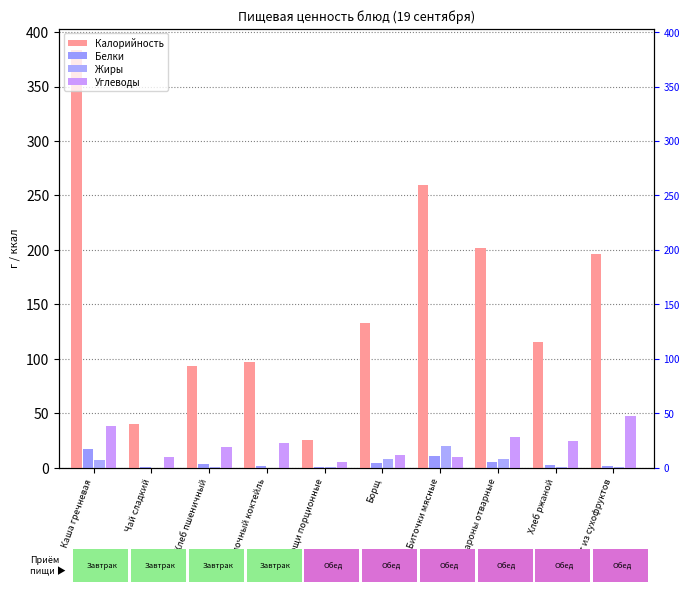

What are all the series names shown in the legend?

Калорийность, Белки, Жиры, Углеводы